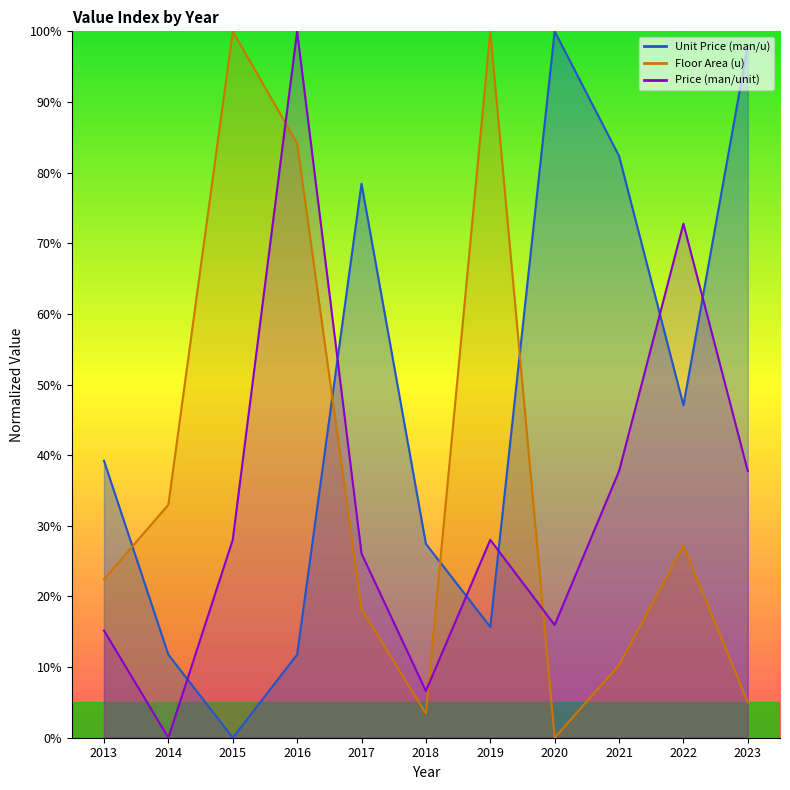

The value of Floor Area (u) at 2014 is 33.0. True or false?

True